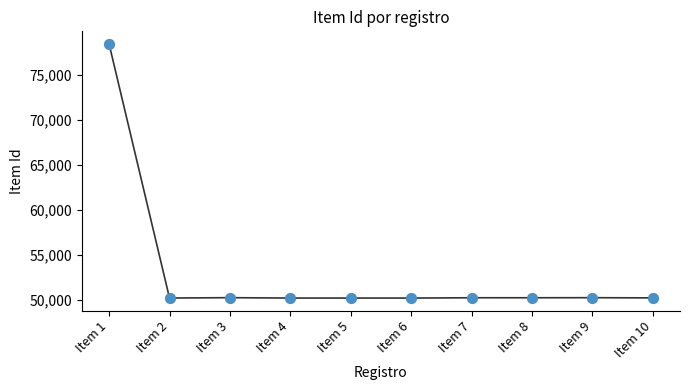

Which has a higher value, Item 5 or Item 1?

Item 1